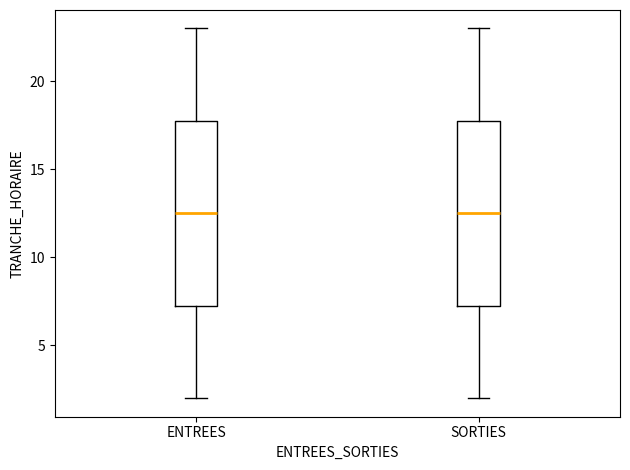

Where does the median line of the box for SORTIES sit on the y-axis? The values are not printed on the chart, so give them approximately, as read against the axis.

12.5